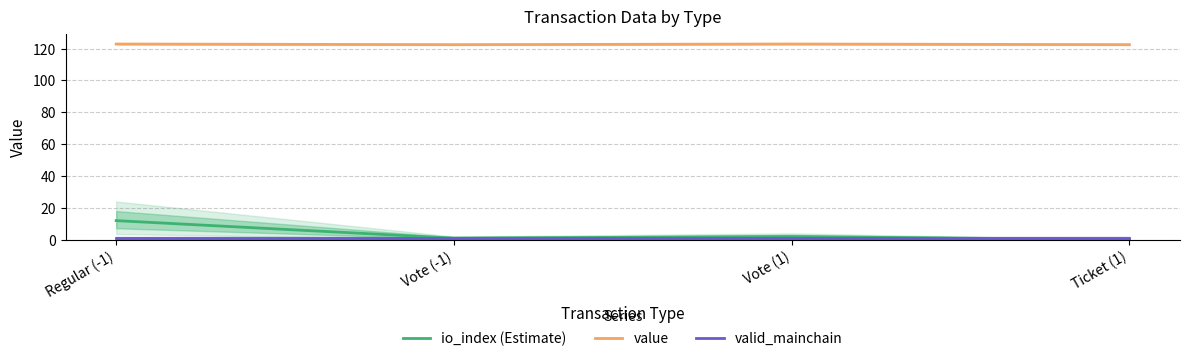

Which has a higher value, Regular (-1) or Ticket (1)?

Regular (-1)